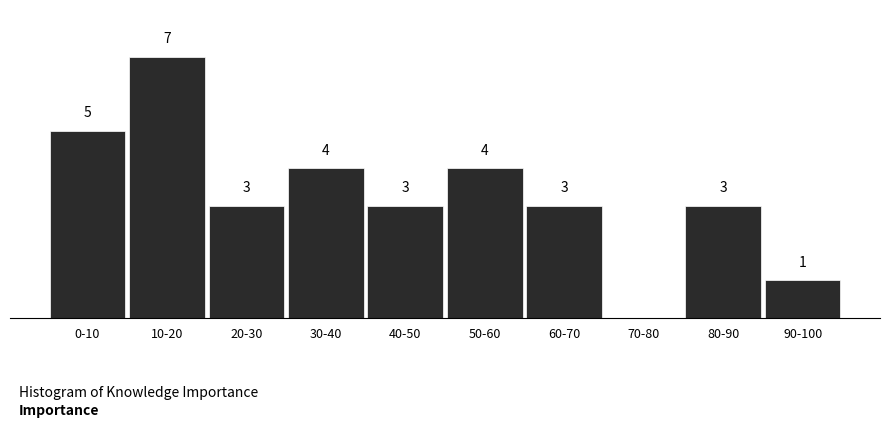

At which category does the chart reach its peak across all series?

10-20